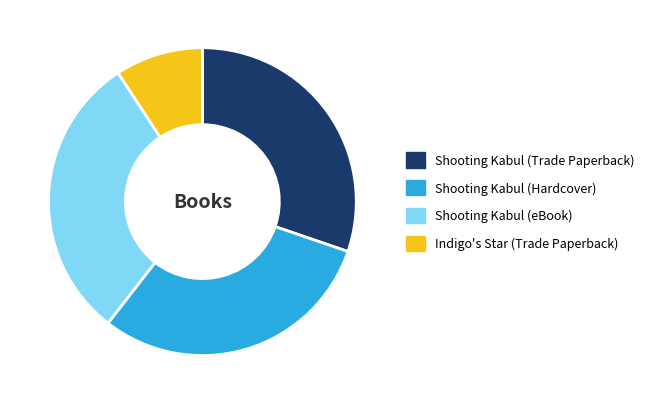

What is the ratio of the value at Shooting Kabul (Trade Paperback) to the value at Shooting Kabul (eBook)?

1.0